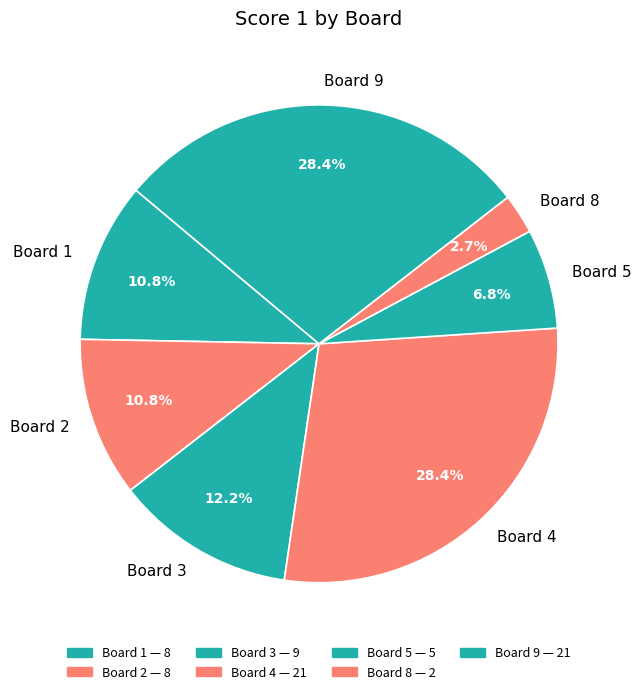

Count the number of slices in the pie.

7